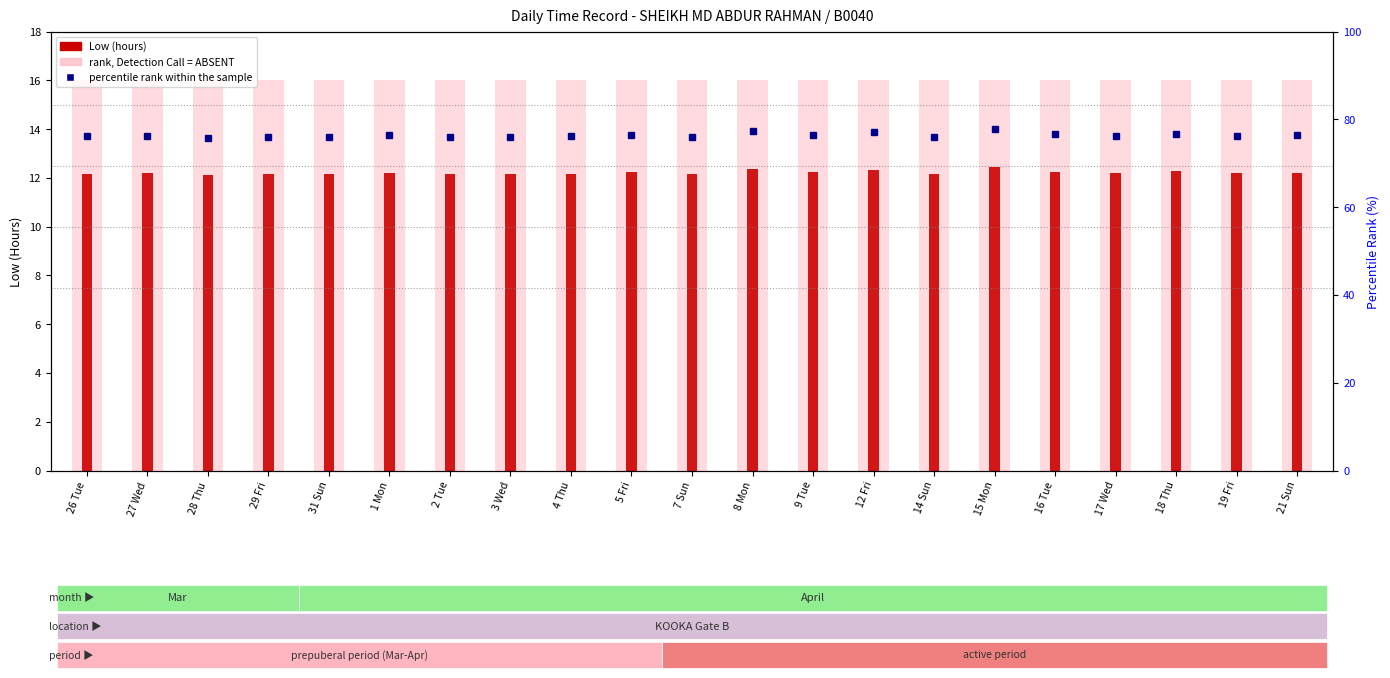

What is the label of the 4th bar from the left?

29 Fri